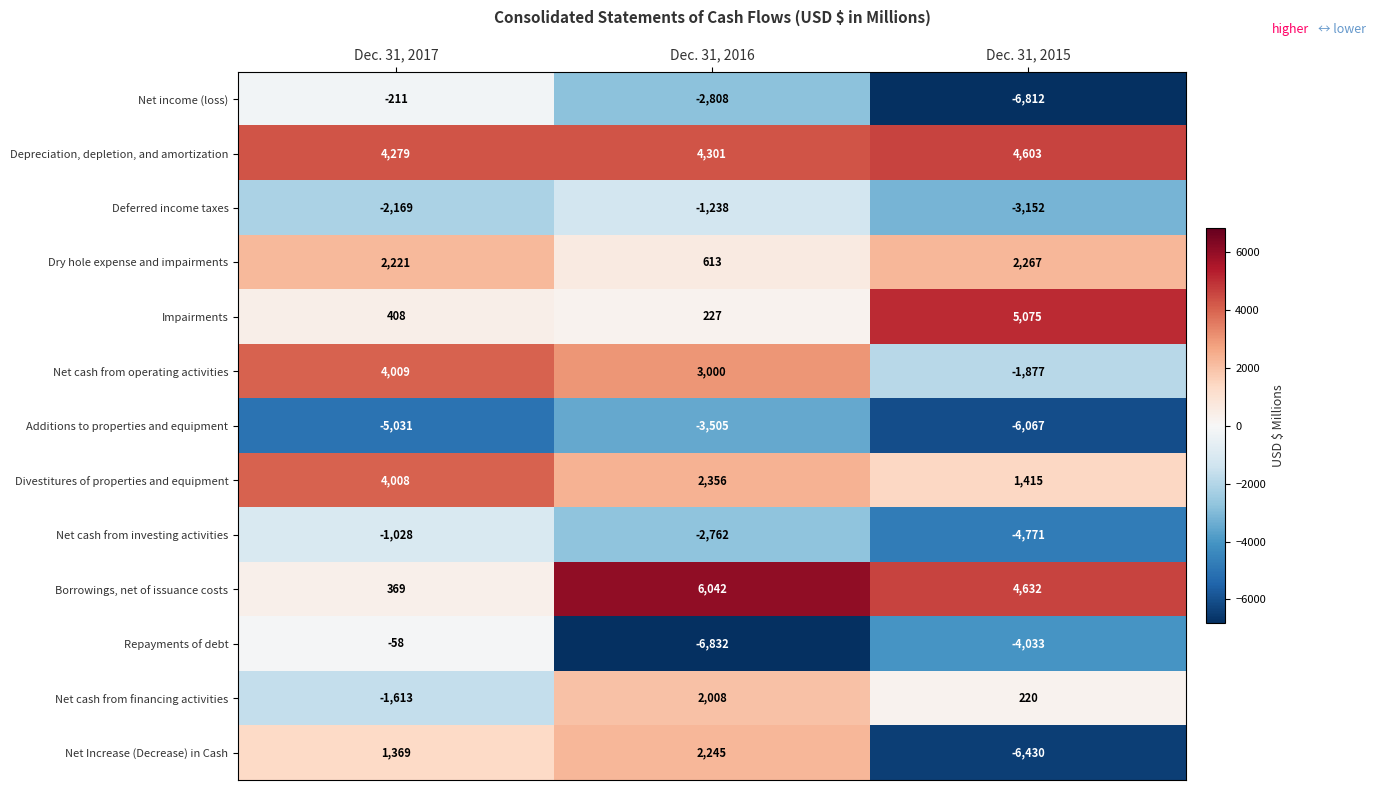

How many series are shown in this chart?

13